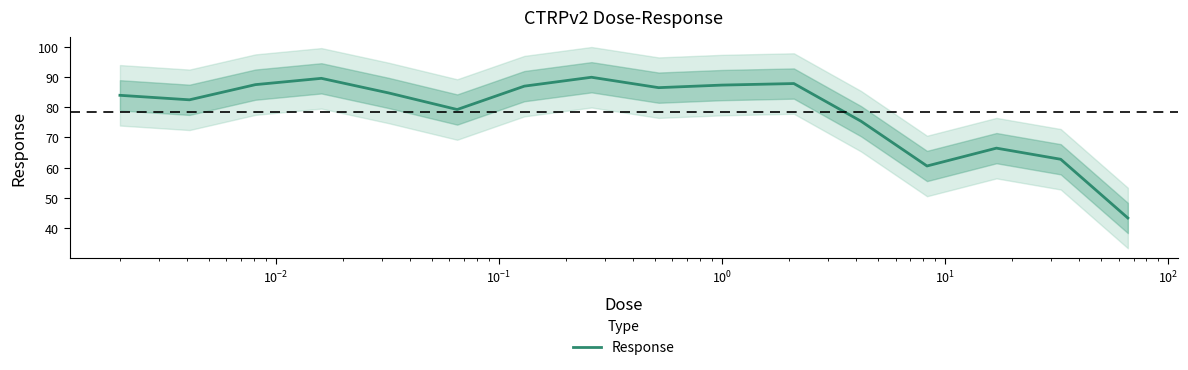

Is this an area chart (filled region under the line)?

No